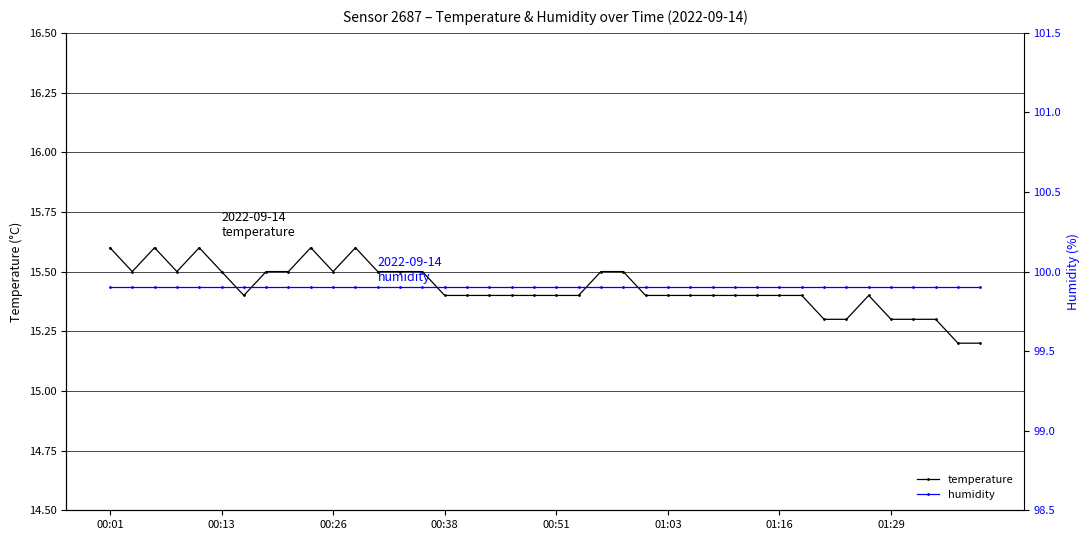

What is the minimum value for temperature?

15.2